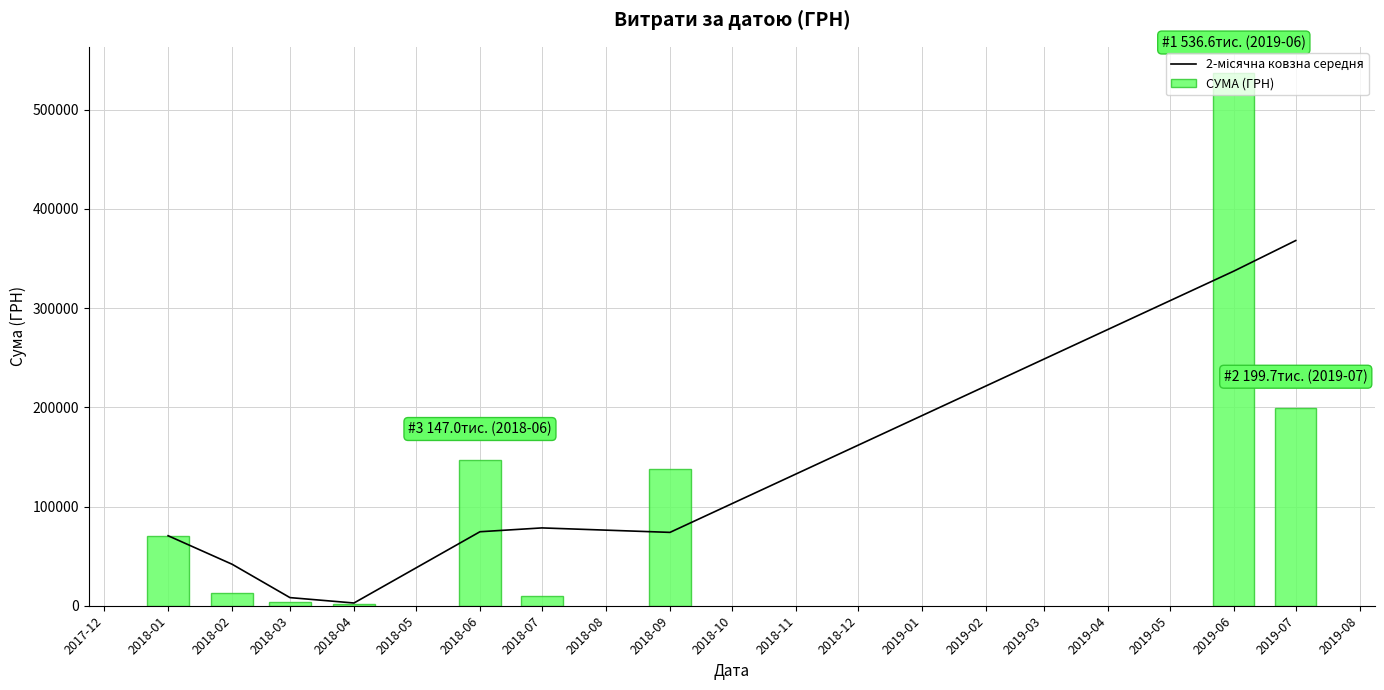

Are the bars horizontal?

No